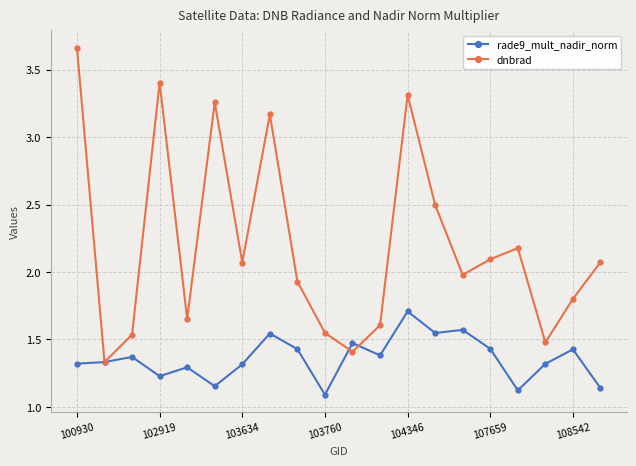

Which series has the largest total across all categories?

dnbrad